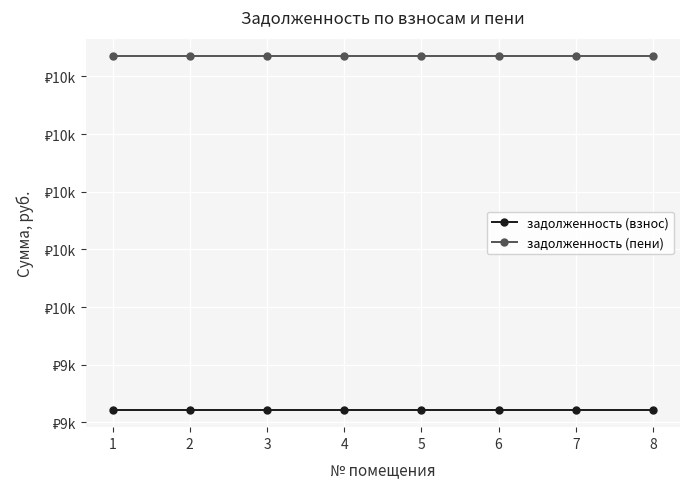

What are all the series names shown in the legend?

задолженность (взнос), задолженность (пени)